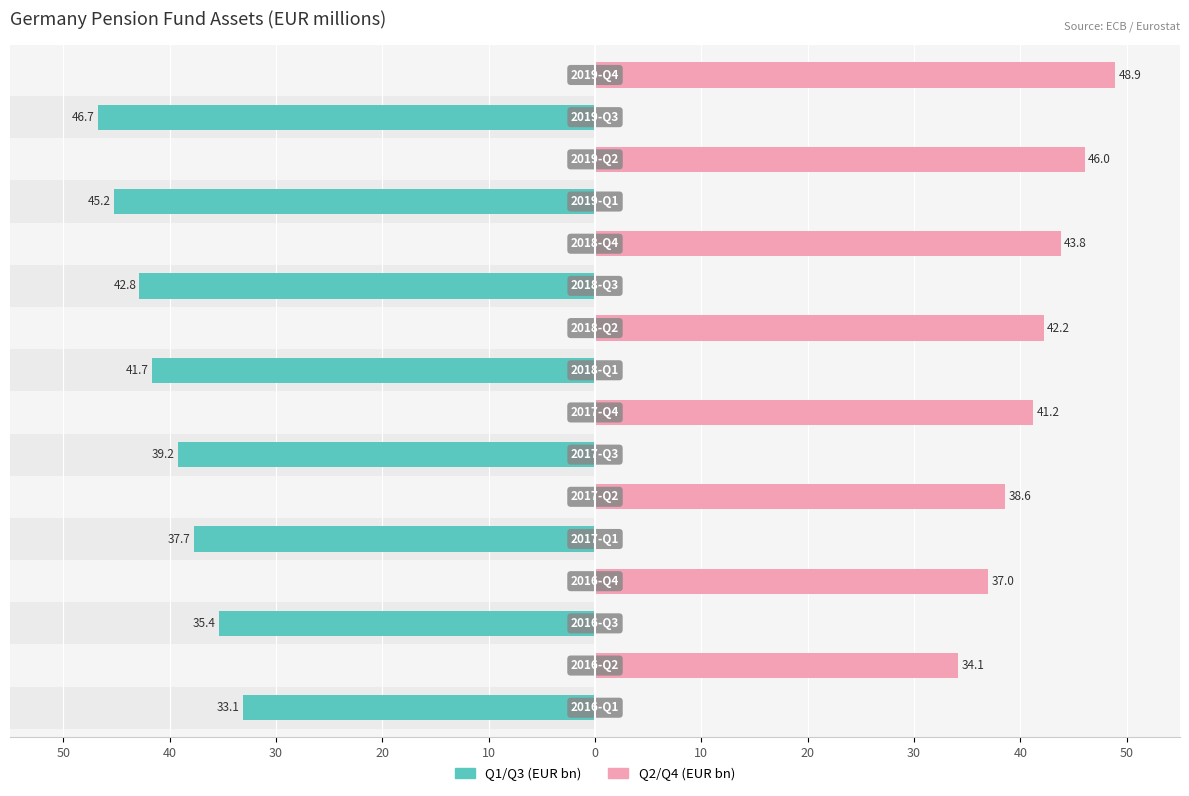

How many bars are there in each group?

2